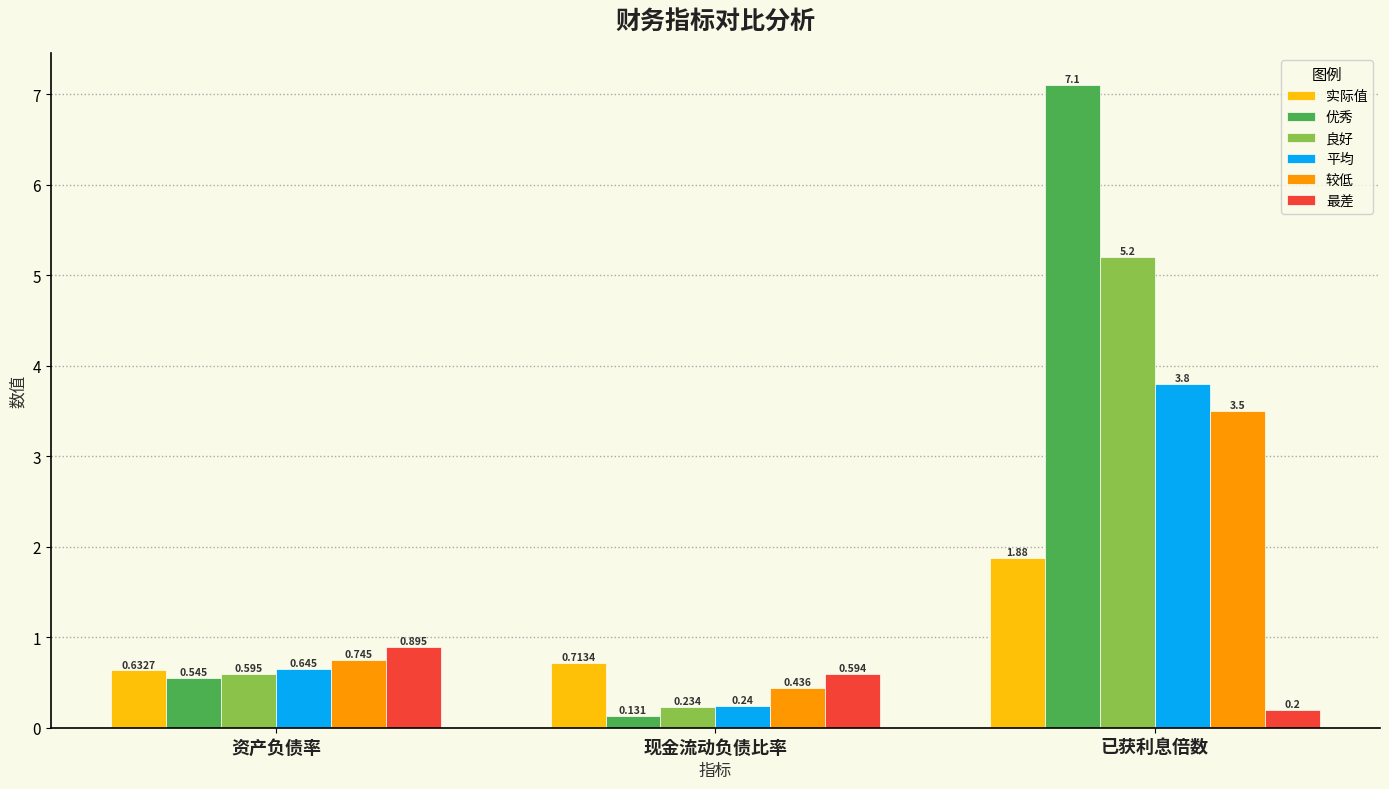

At which category is the sum across all series the highest?

已获利息倍数